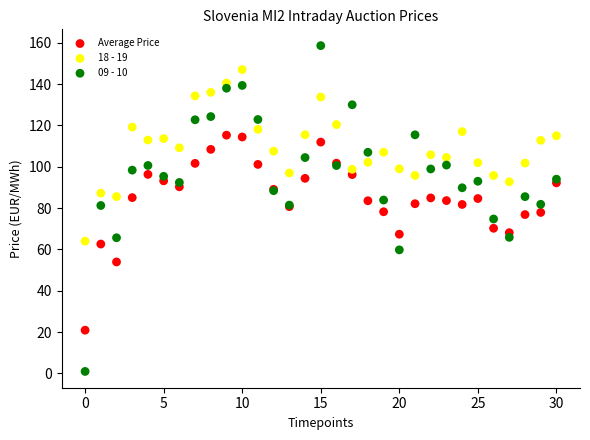

Which series reaches the minimum Y coordinate?

09 - 10